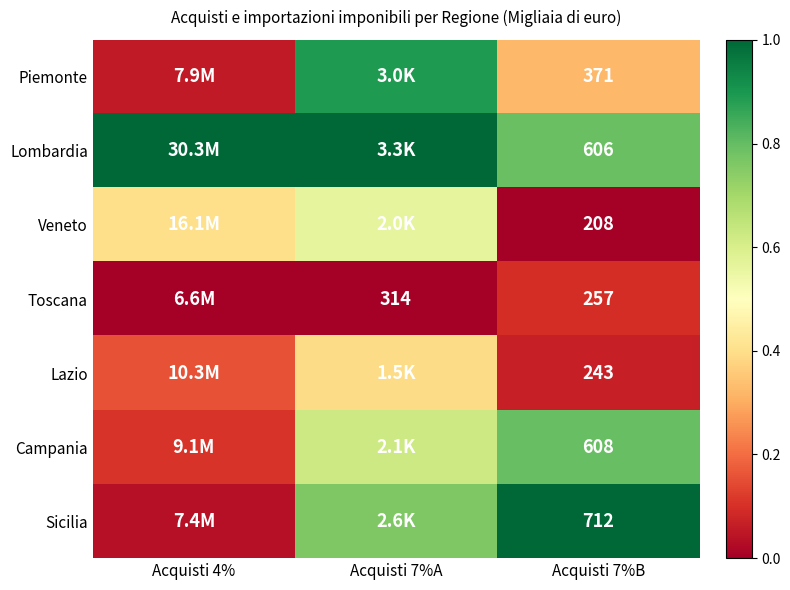

Which label corresponds to the largest value in the chart?

Acquisti 4%